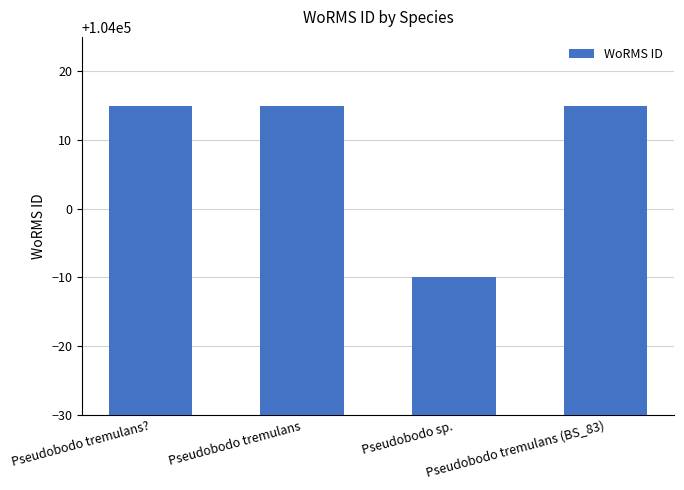

Between Pseudobodo sp. and Pseudobodo tremulans?, which is larger?

Pseudobodo tremulans?